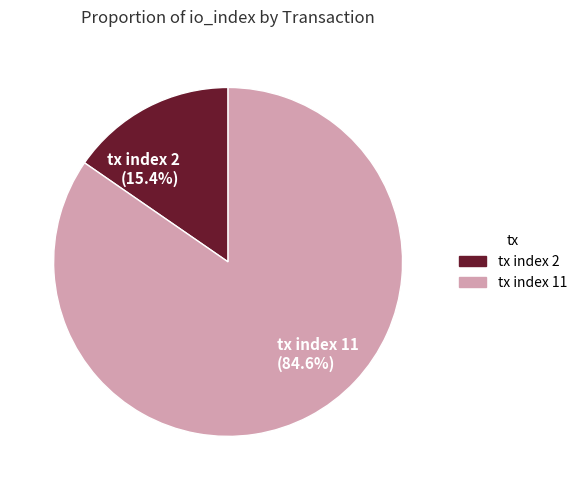

To the nearest percent, what is the difference between the tx index 2 and tx index 11 slice percentages?

69%